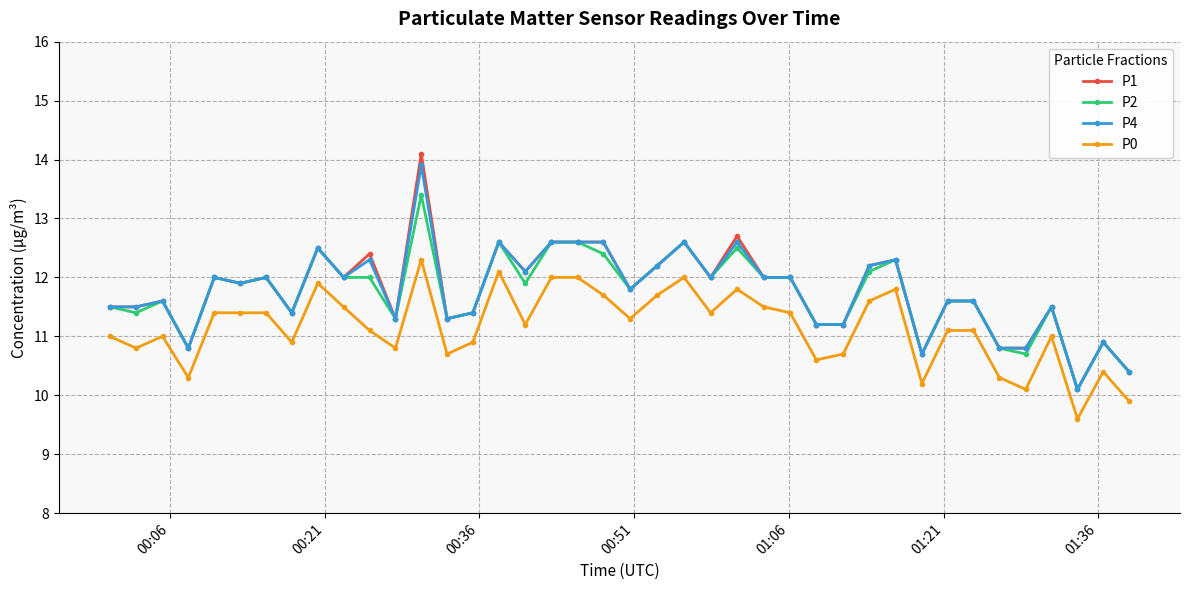

True or false: P0 has more than 0 interior local peaks.

True